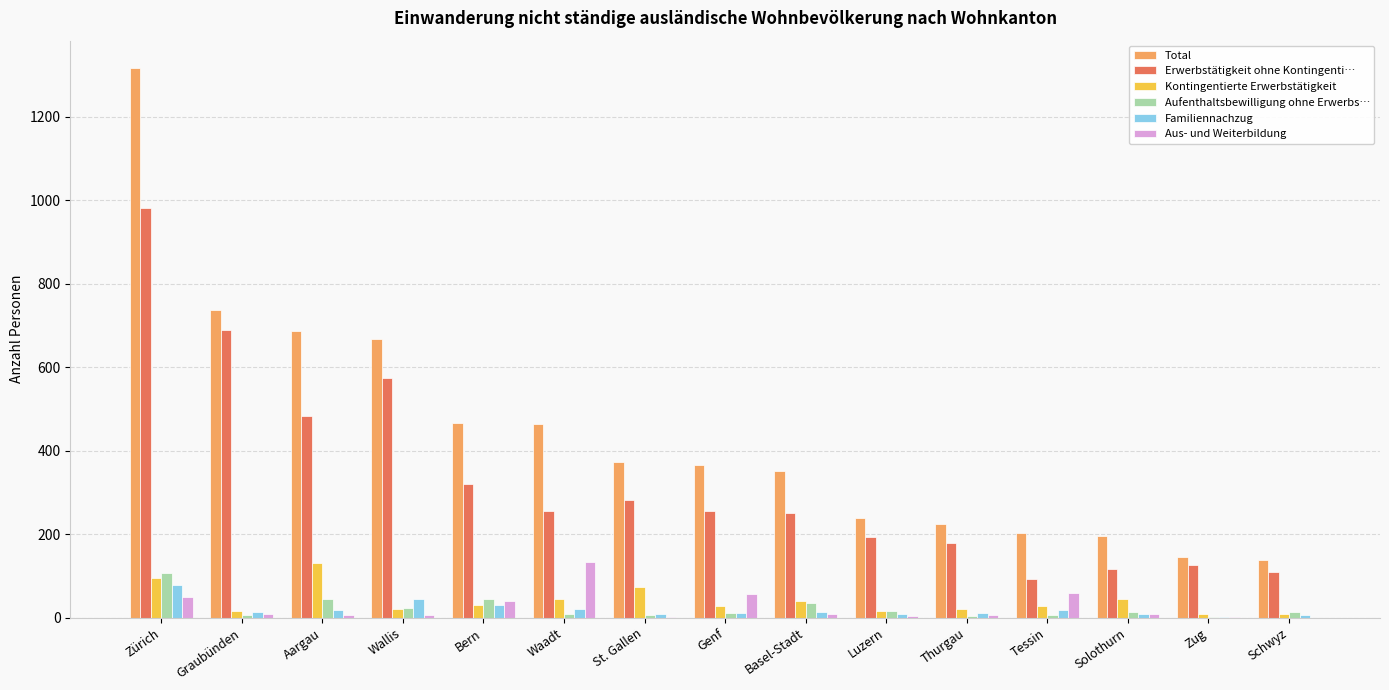

Is the value of Erwerbstätigkeit ohne Kontingenti… at Luzern greater than the value of Total at Thurgau?

No